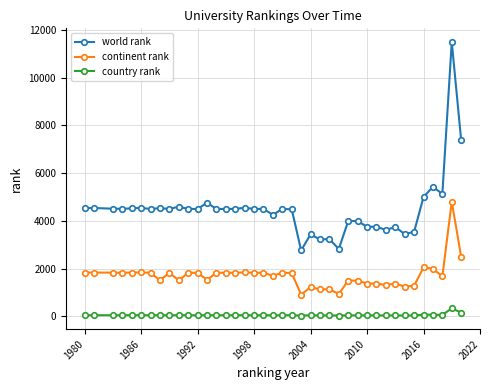

What is the value of the world rank point at the 1st from the left?

4540